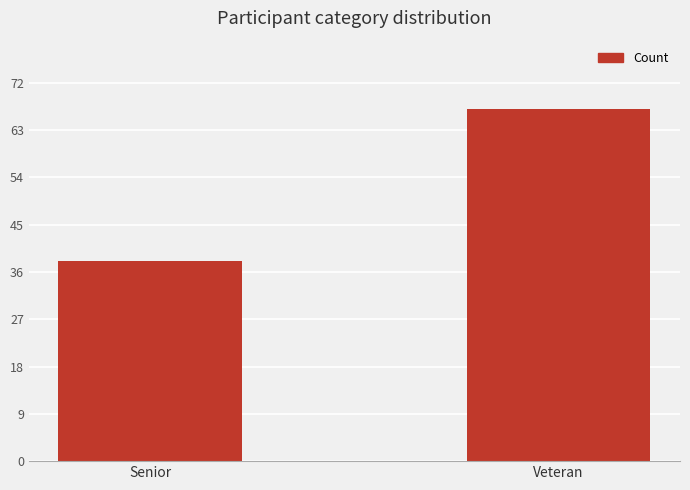

Rank the categories by value from lowest to highest.

Senior, Veteran